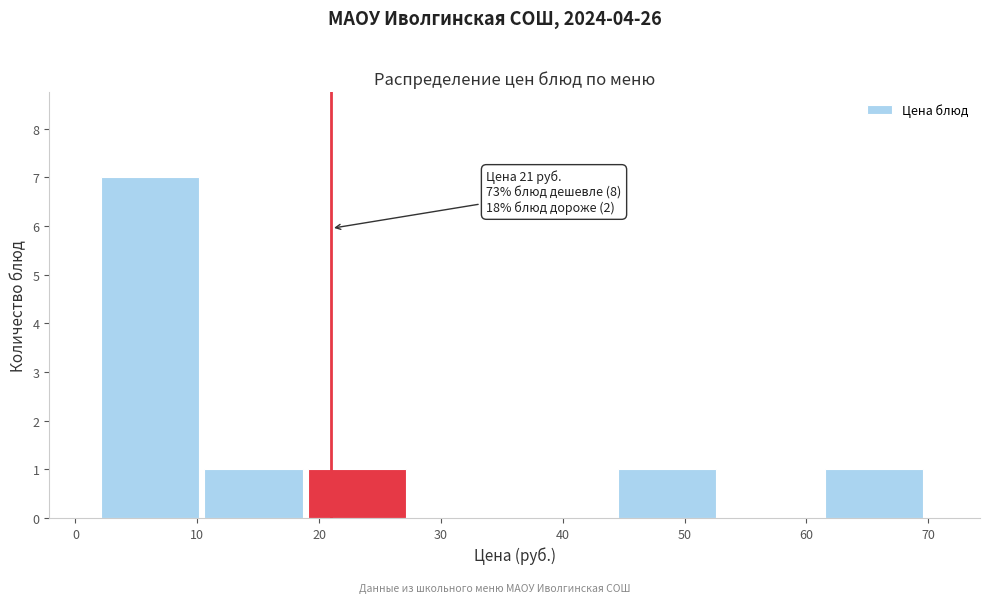

Over which range of the x-axis is the bar tallest?

2 to 11